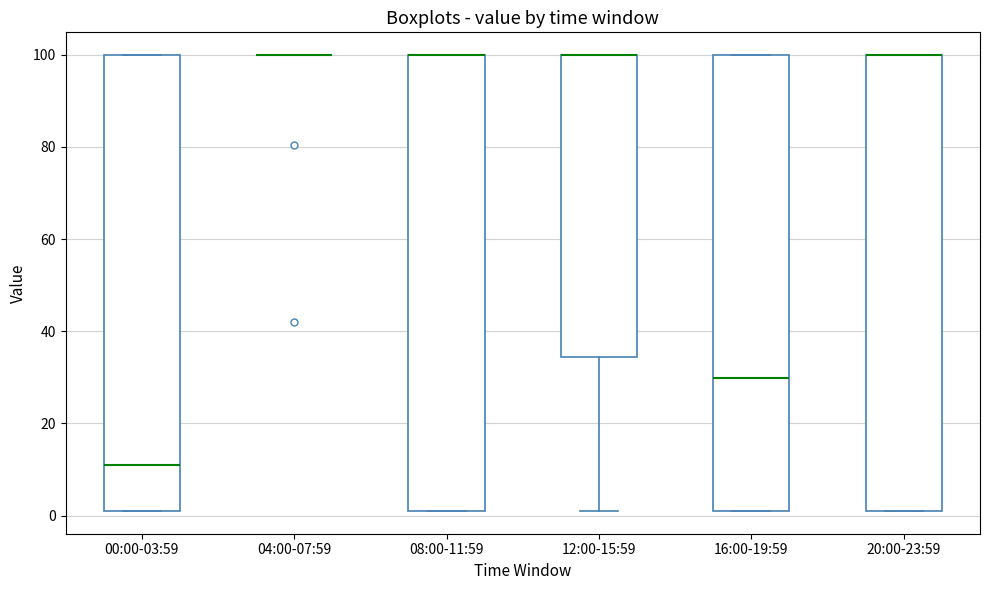

Reading left to right, transcribe this box plot: for each box, give where its median line is, the range the box spans, and where its two whiskers end, as read against the y-axis. The values are not printed on the chart, so give them approximately, as read against the axis.

00:00-03:59: median 10, box 2 to 100, whiskers 2 to 100
04:00-07:59: box collapsed to a line at 100, whiskers 100 to 100
08:00-11:59: median 100 (drawn on the box's upper edge), box 2 to 100, whiskers 2 to 100
12:00-15:59: median 100 (drawn on the box's upper edge), box 34 to 100, whiskers 2 to 100
16:00-19:59: median 30, box 2 to 100, whiskers 2 to 100
20:00-23:59: median 100 (drawn on the box's upper edge), box 2 to 100, whiskers 2 to 100